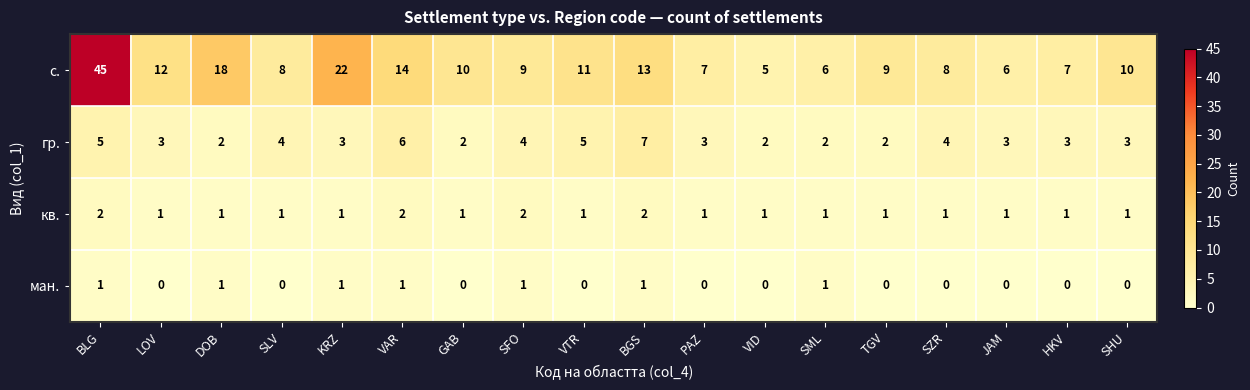

What is the total value across all series at TGV?

12